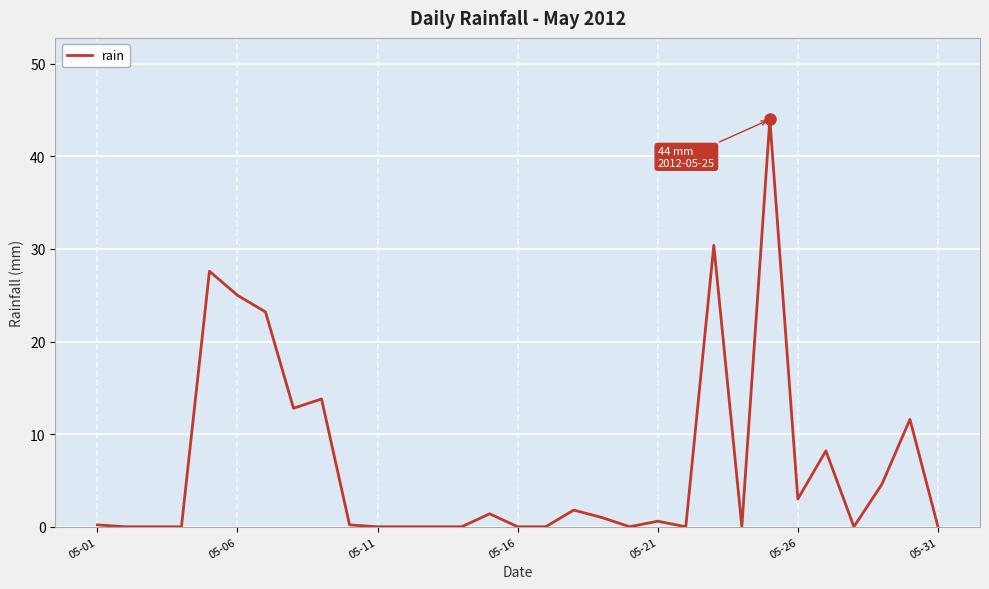

What is the difference between the maximum and minimum values?

44.0